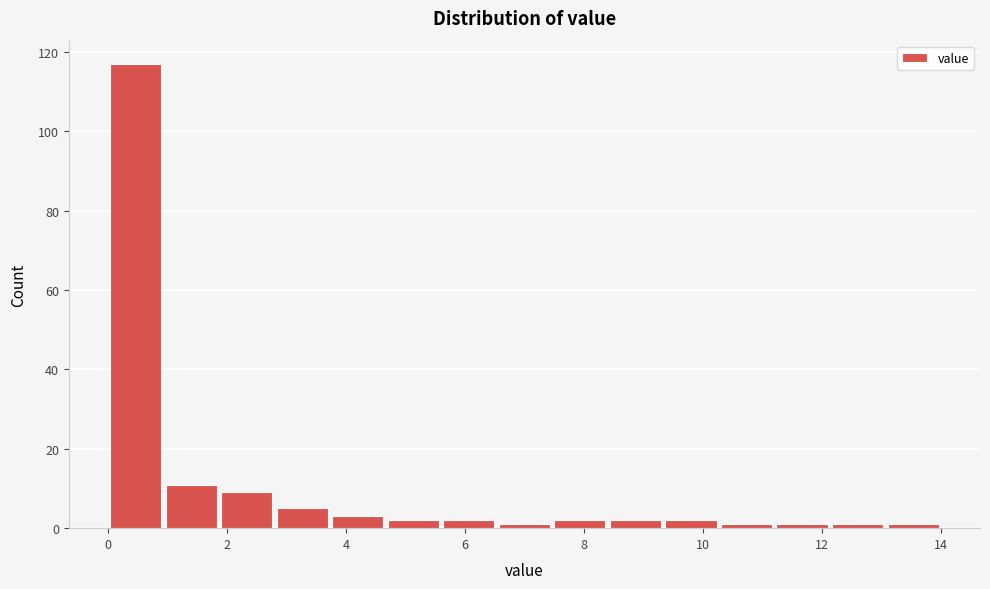

Reading left to right, transcribe this chart: for each bar, give the range it covers on the x-axis and its height. Neither the bar edges nor the heights are printed on the chart, so give them approximately, as read against the axes.

0.0 to 1.0: 118
1.0 to 1.8: 12
1.8 to 2.8: 10
2.8 to 3.8: 6
3.8 to 4.6: 4
4.6 to 5.6: 2
5.6 to 6.6: 2
6.6 to 7.4: under 2
7.4 to 8.4: 2
8.4 to 9.4: 2
9.4 to 10.2: 2
10.2 to 11.2: under 2
11.2 to 12.2: under 2
12.2 to 13.0: under 2
13.0 to 14.0: under 2